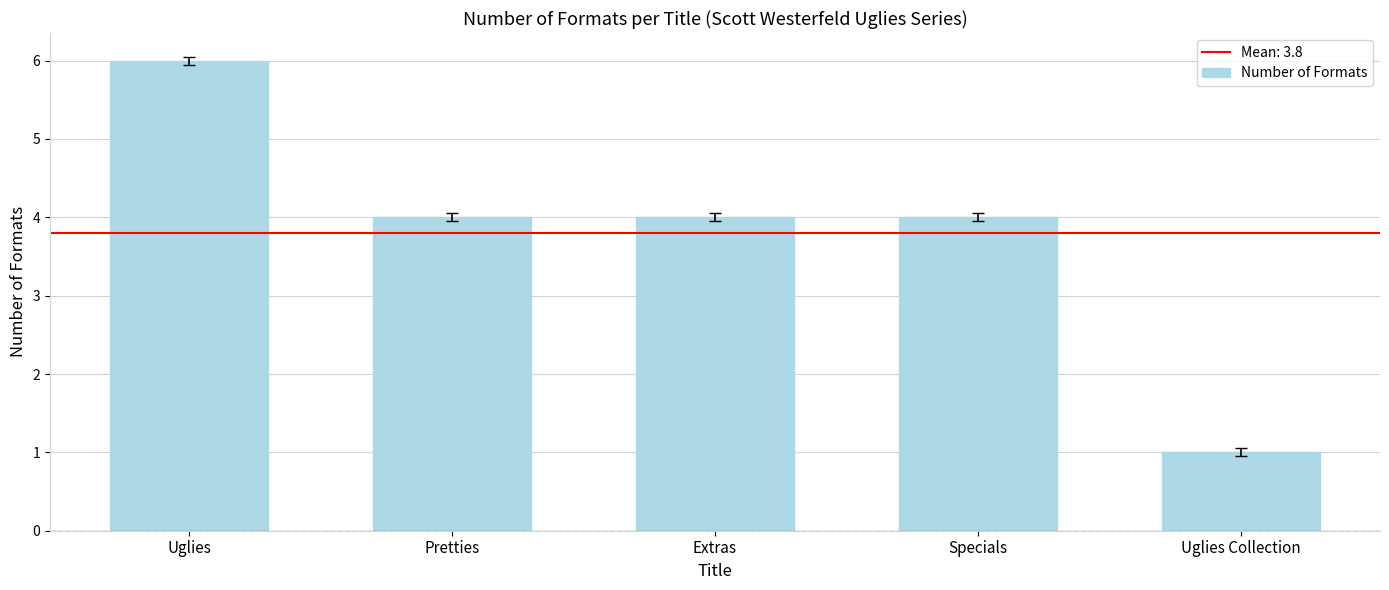

What is the difference between the maximum and second lowest values?

2